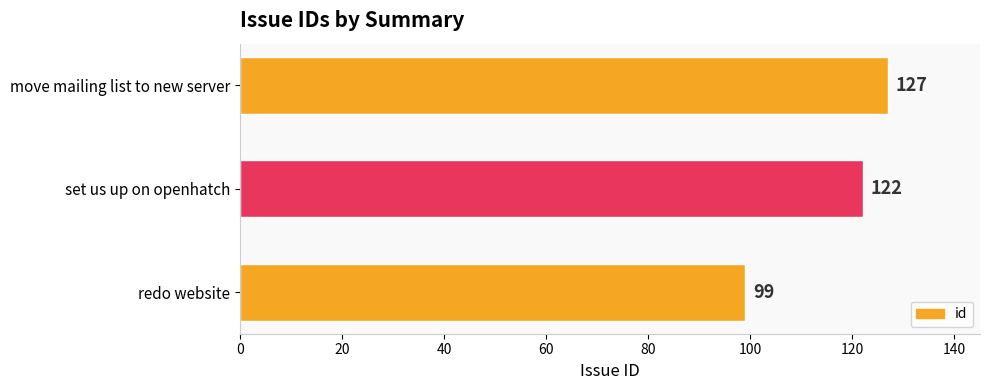

What is the change in value from set us up on openhatch to move mailing list to new server?

+5